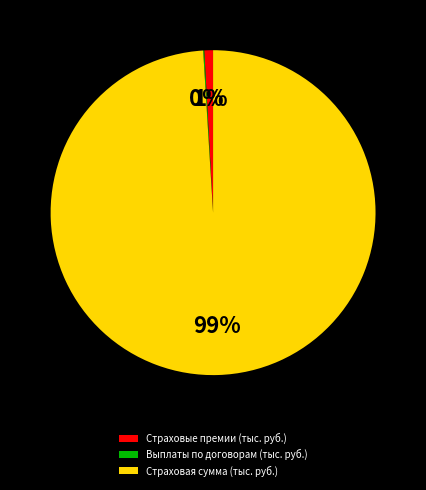

Between Страховая сумма (тыс. руб.) and Страховые премии (тыс. руб.), which is larger?

Страховая сумма (тыс. руб.)